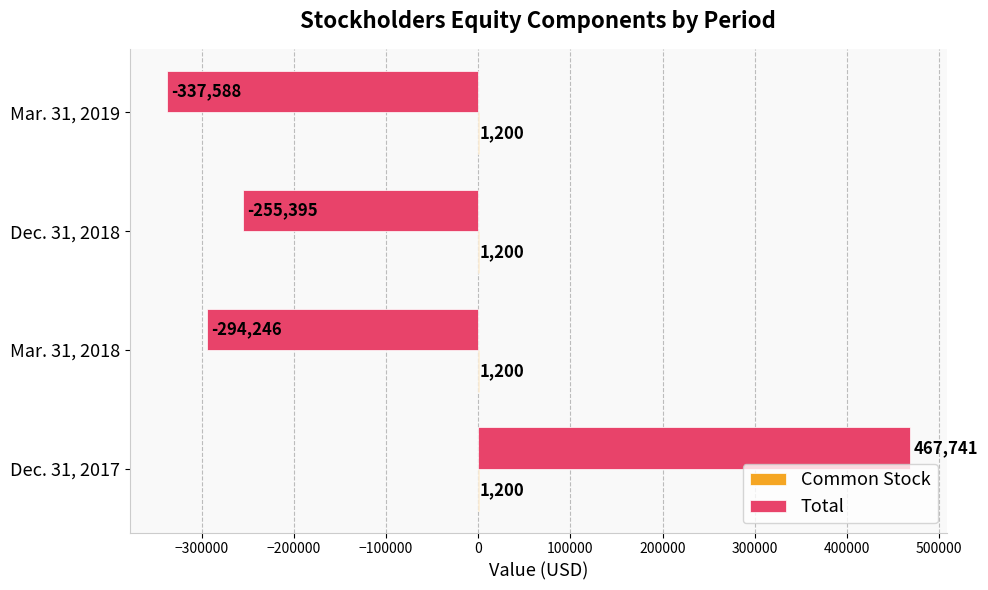

The Total series shows -294246 at Mar. 31, 2018. True or false?

True